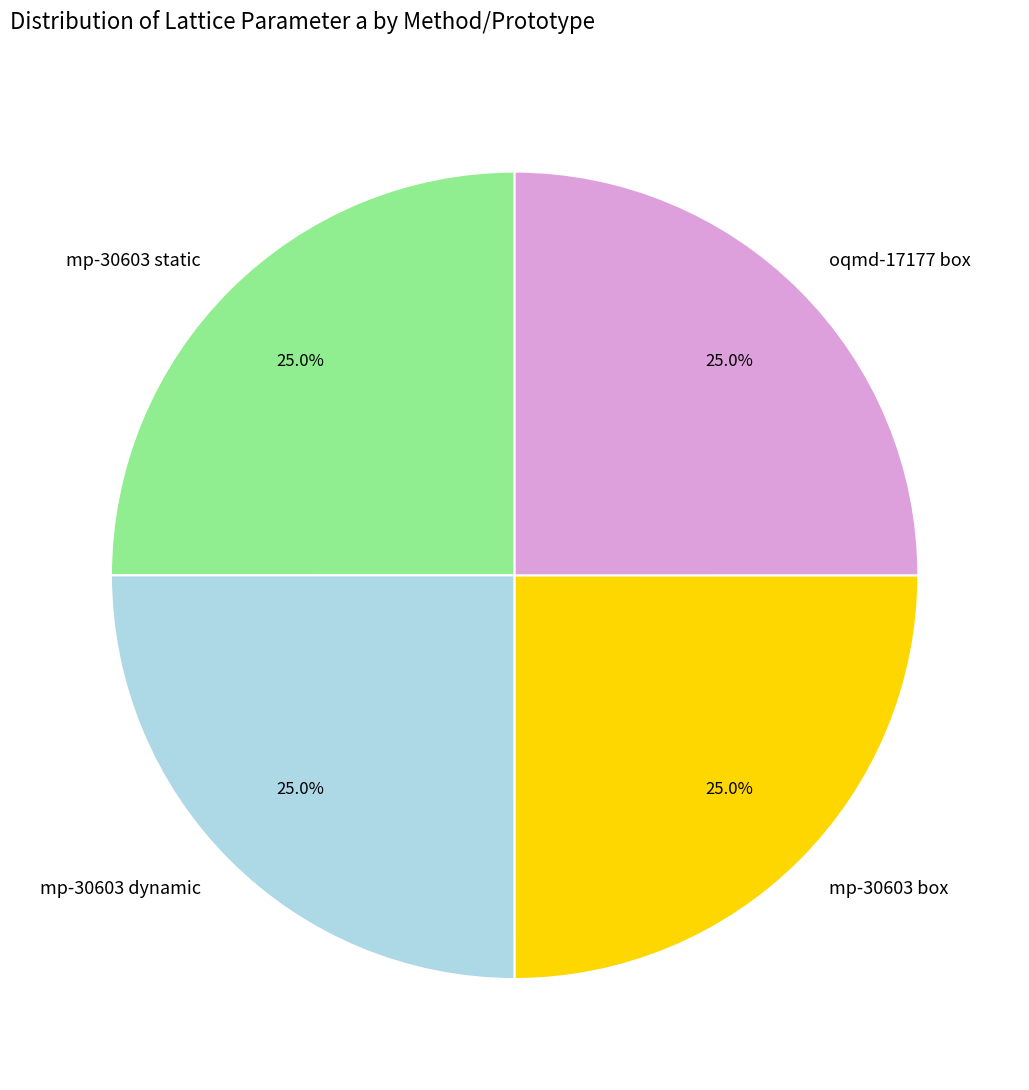

Does mp-30603 box represent more than half of the total?

No